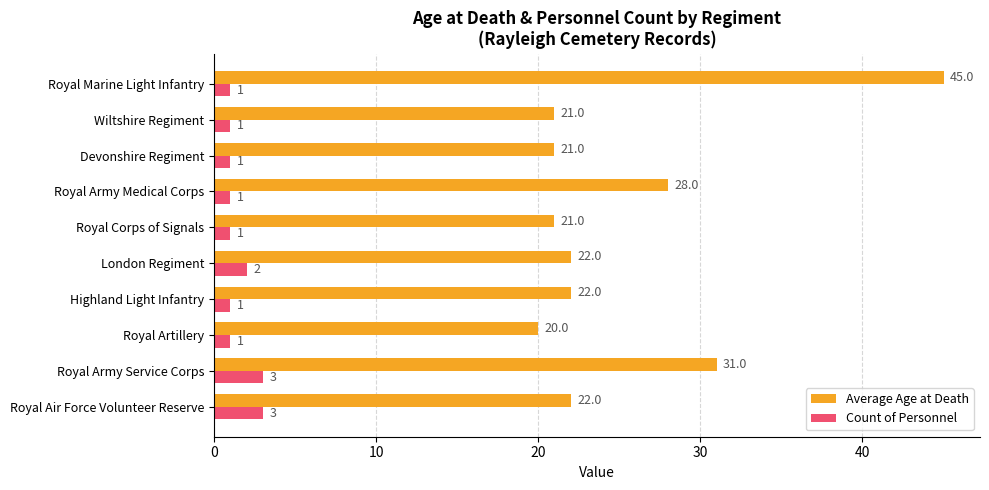

True or false: Count of Personnel has a value of 1 at Wiltshire Regiment.

True